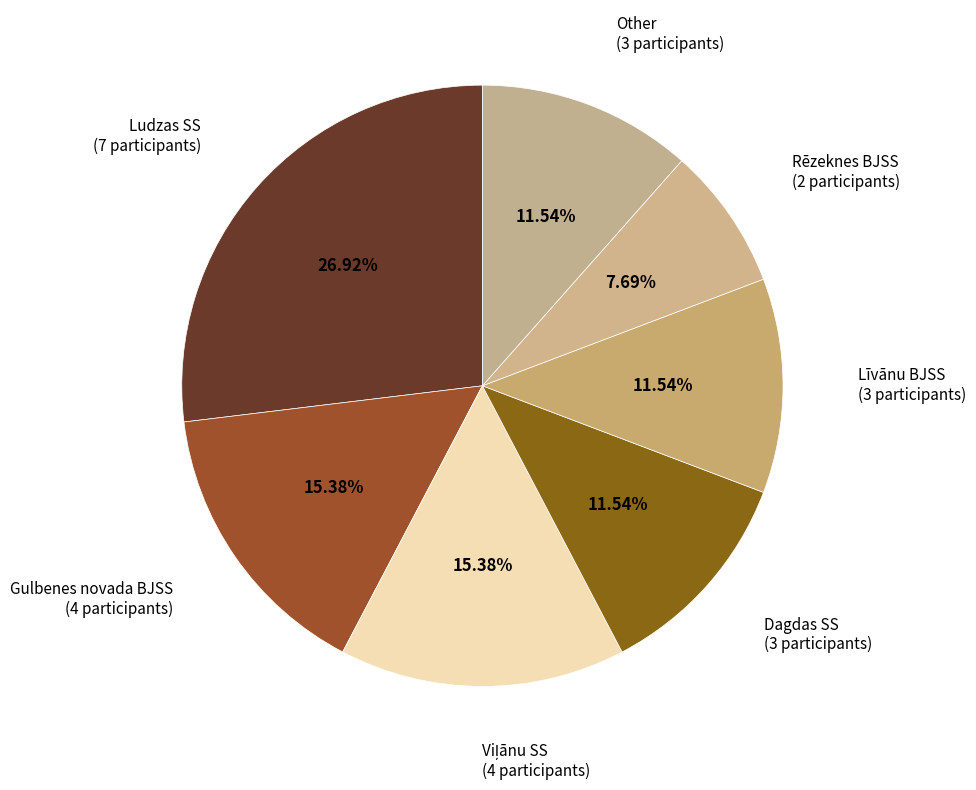

Is there any slice that represents more than half of the pie?

No